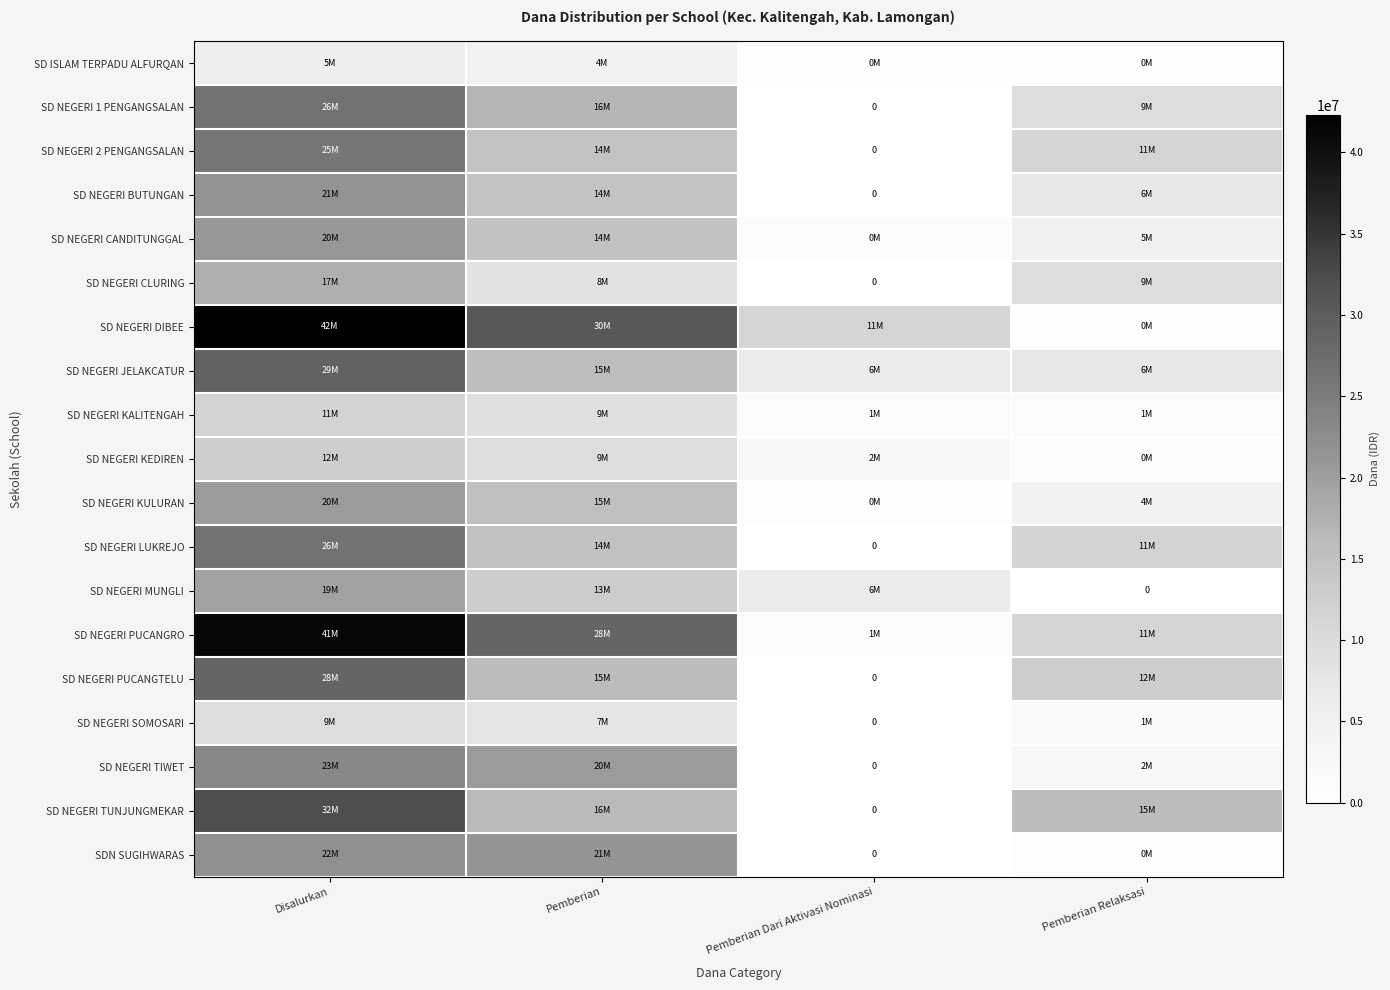

What is the greatest value displayed?

42300000